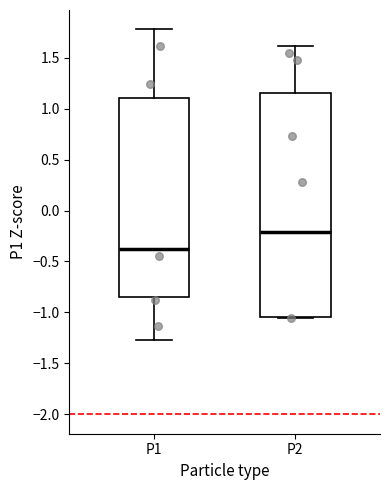

Which box's median line is the highest?

P2